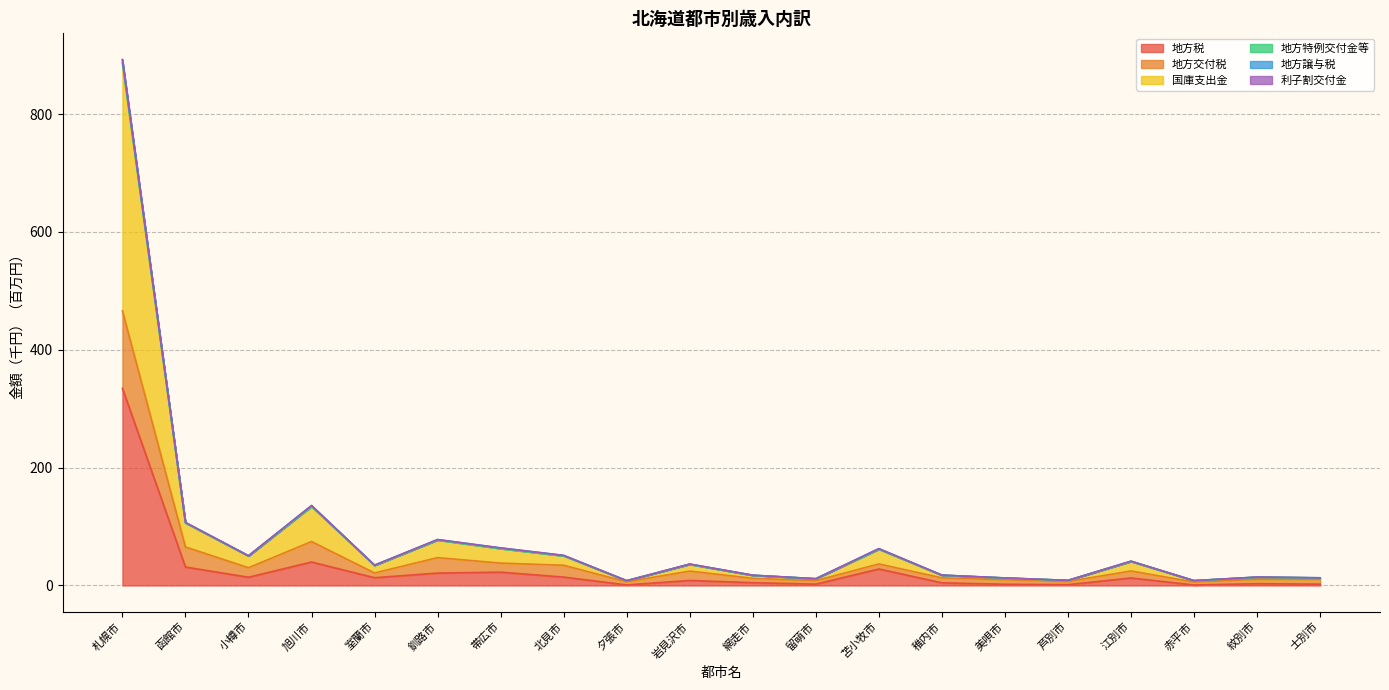

The value of 地方税 at 帯広市 is 22.5. True or false?

True